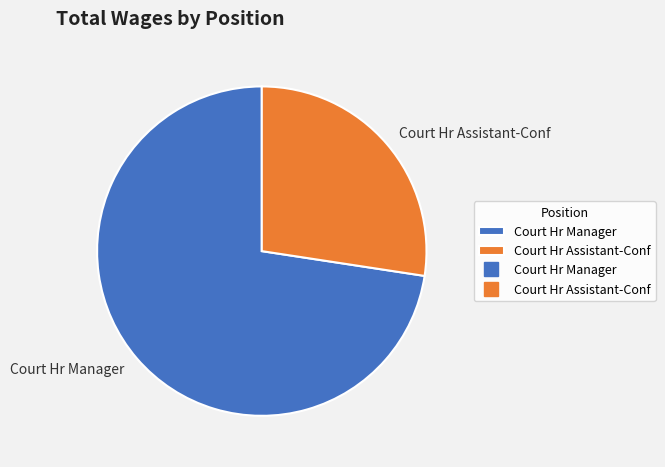

Rank the categories by value from highest to lowest.

Court Hr Manager, Court Hr Assistant-Conf